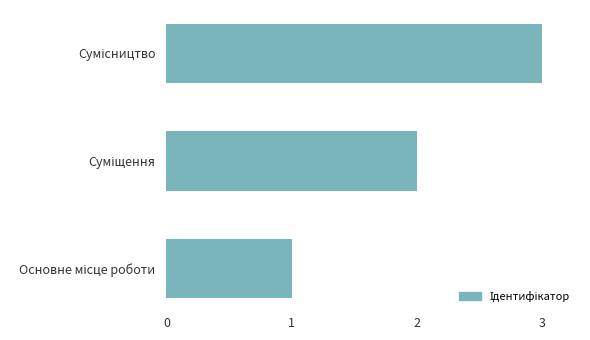

What is the sum of all values?

6